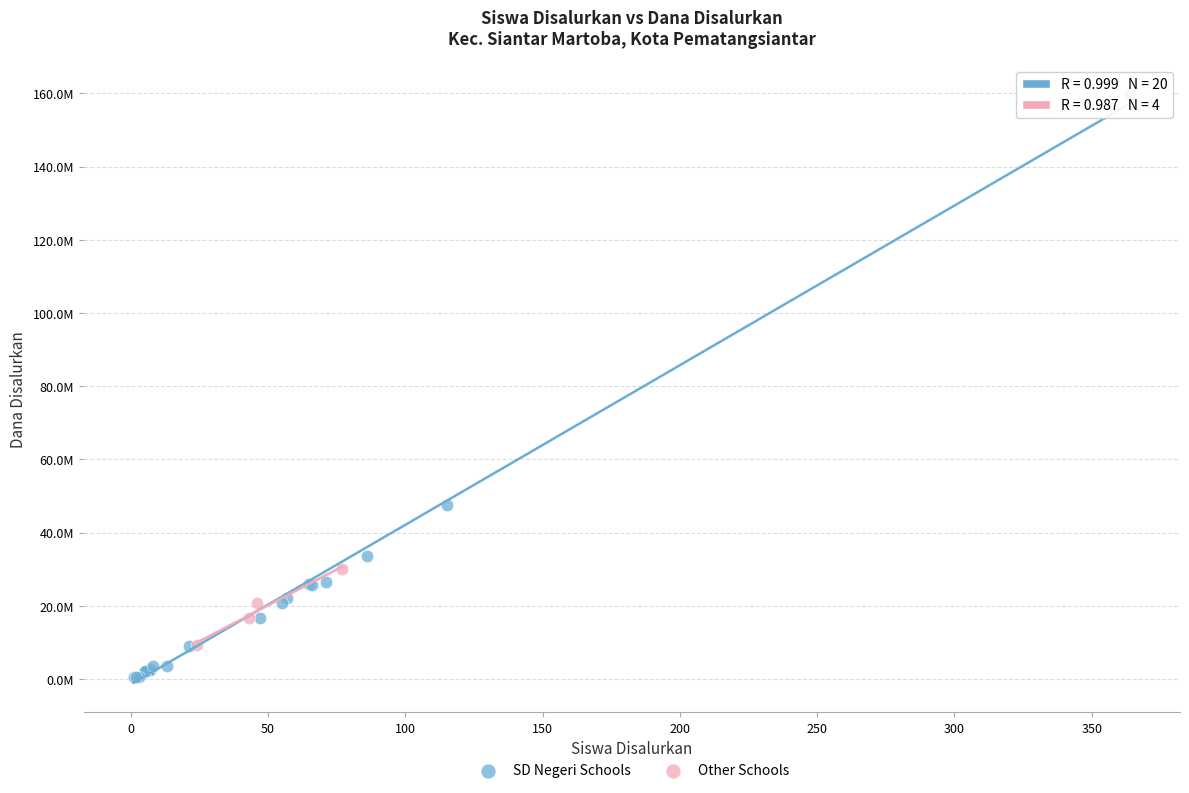

Which series has the widest spread of Y values?

SD Negeri Schools